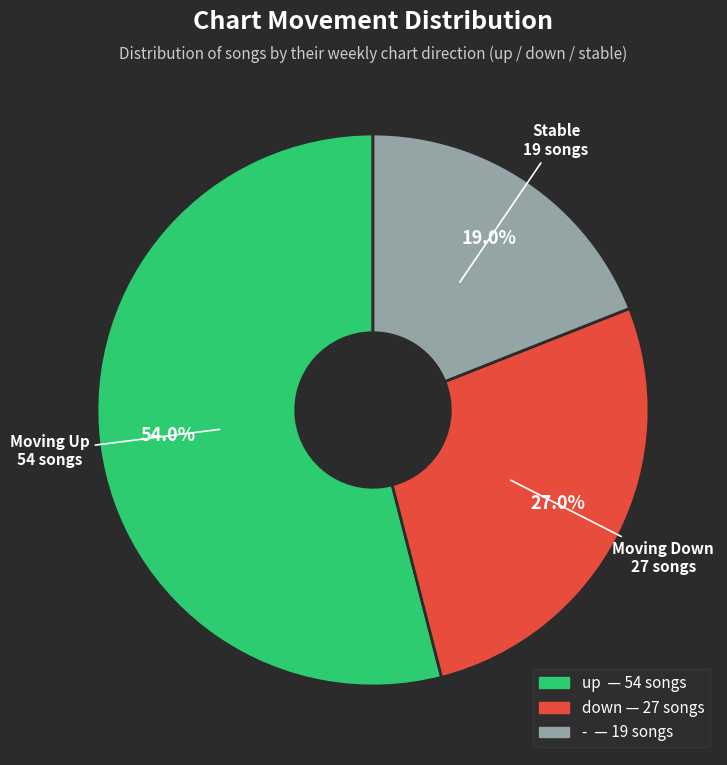

To the nearest percent, what is the average slice percentage?

33%